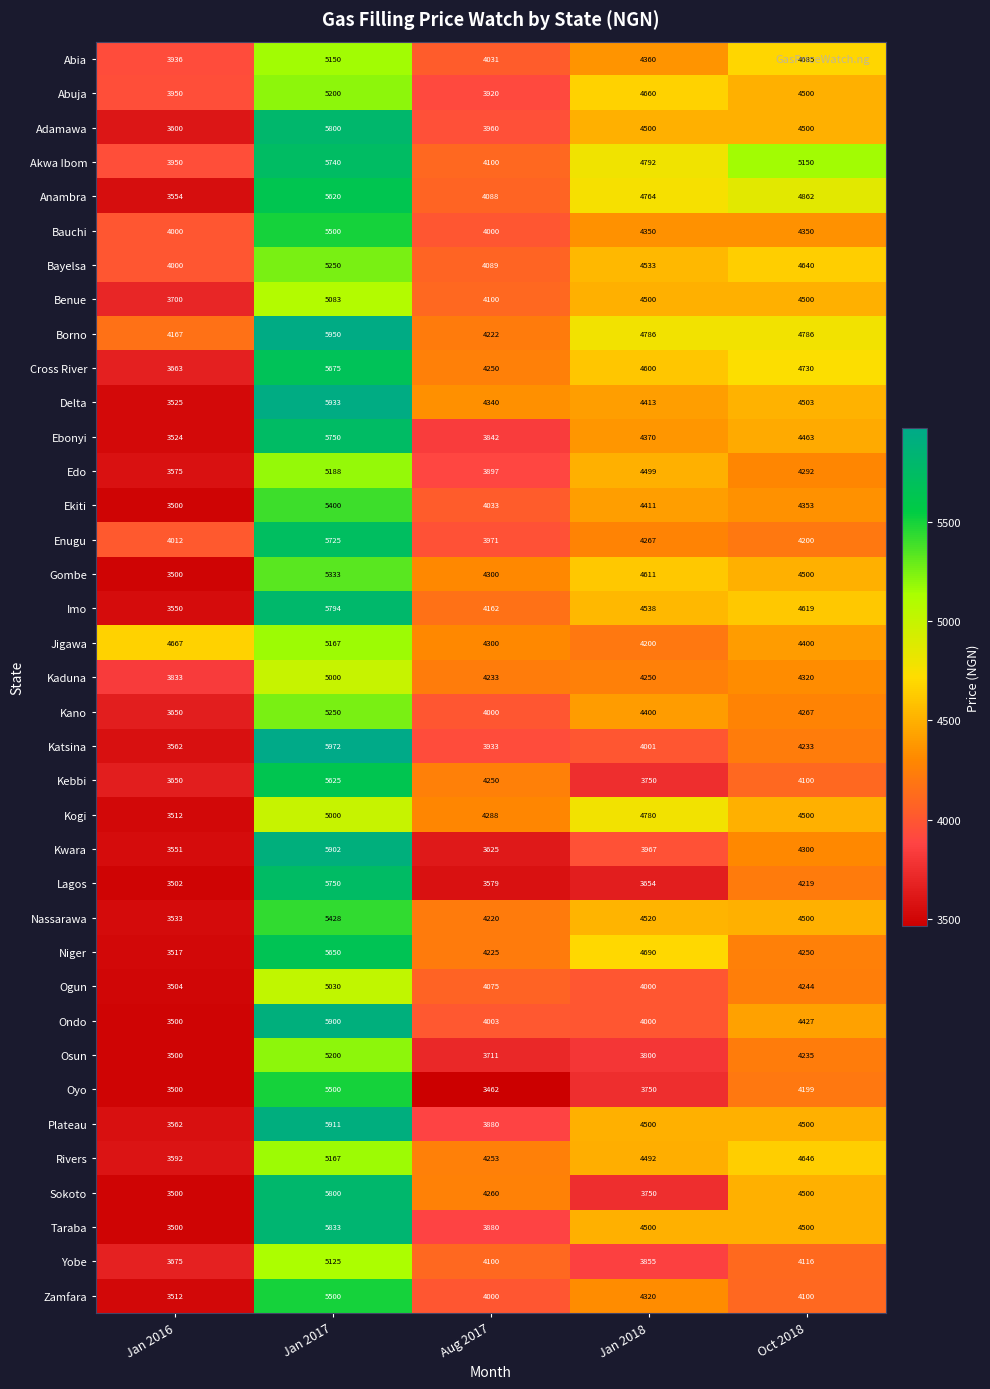

Is it true that Kaduna equals 4233 at Aug 2017?

True